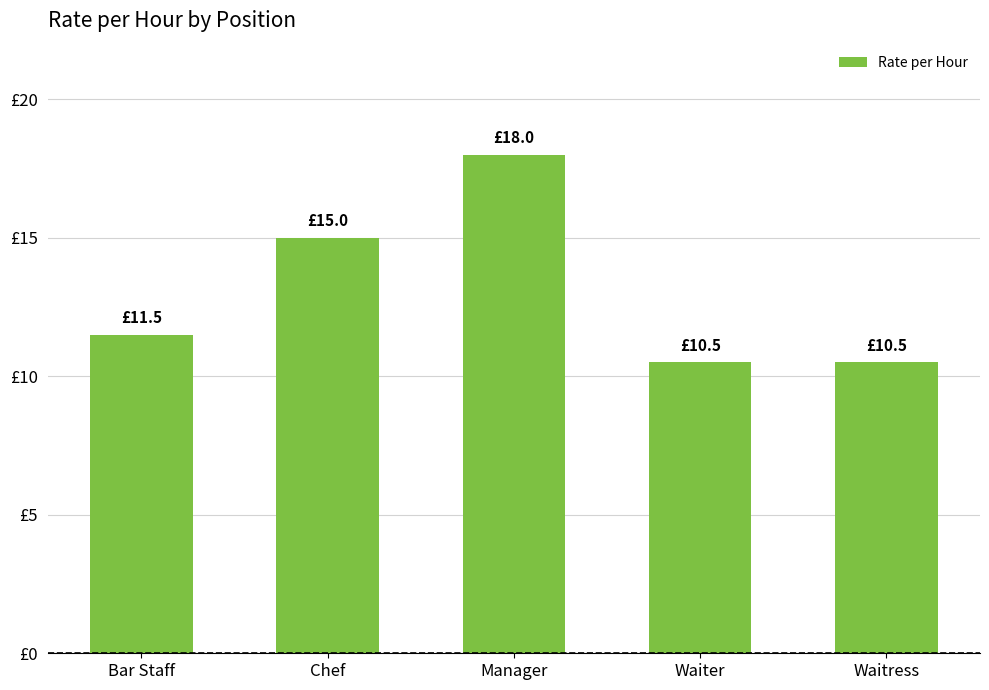

Between Chef and Bar Staff, which is larger?

Chef